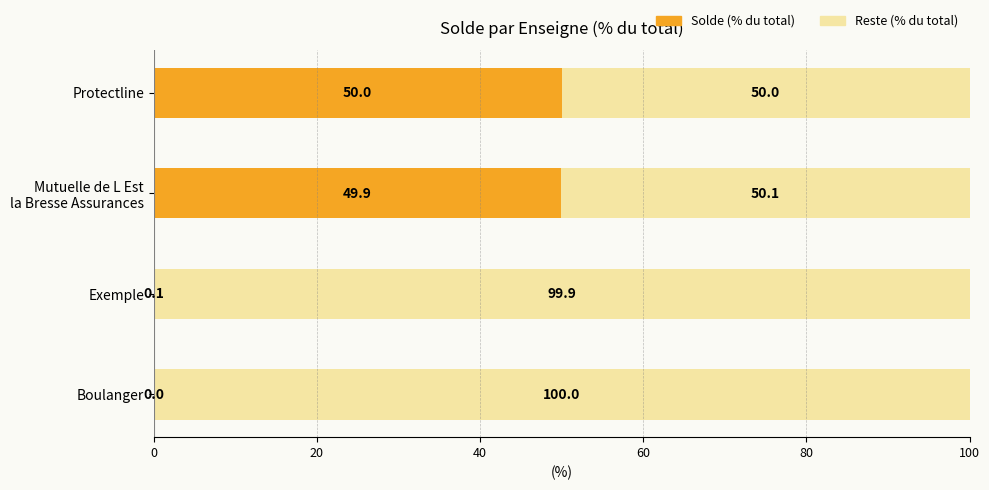

At which label does Solde (% du total) reach its peak?

Protectline